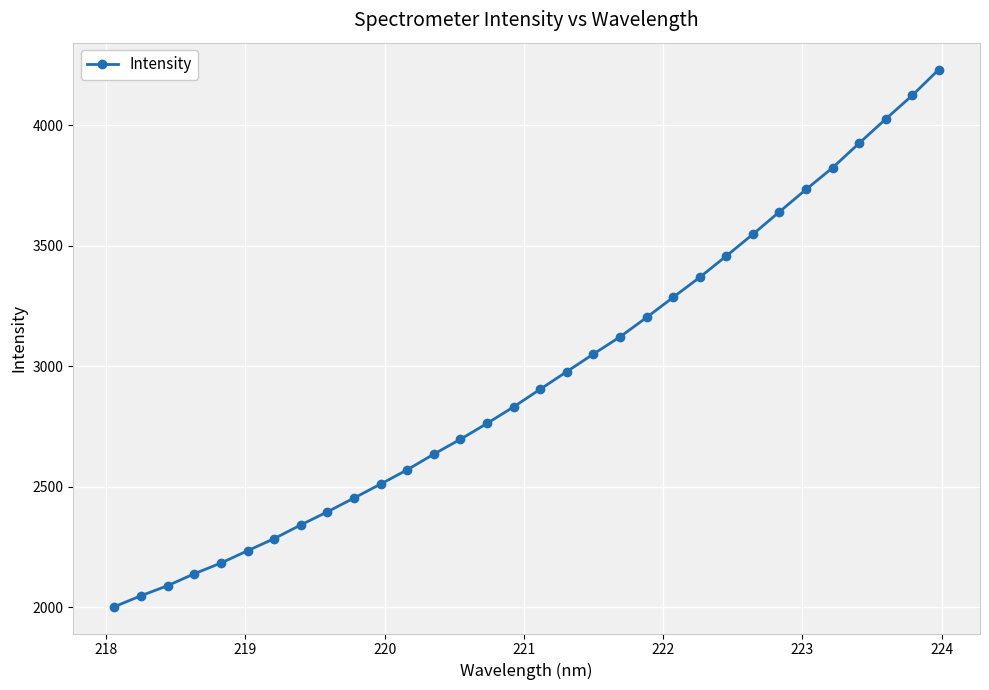

What is the average value?

2956.8